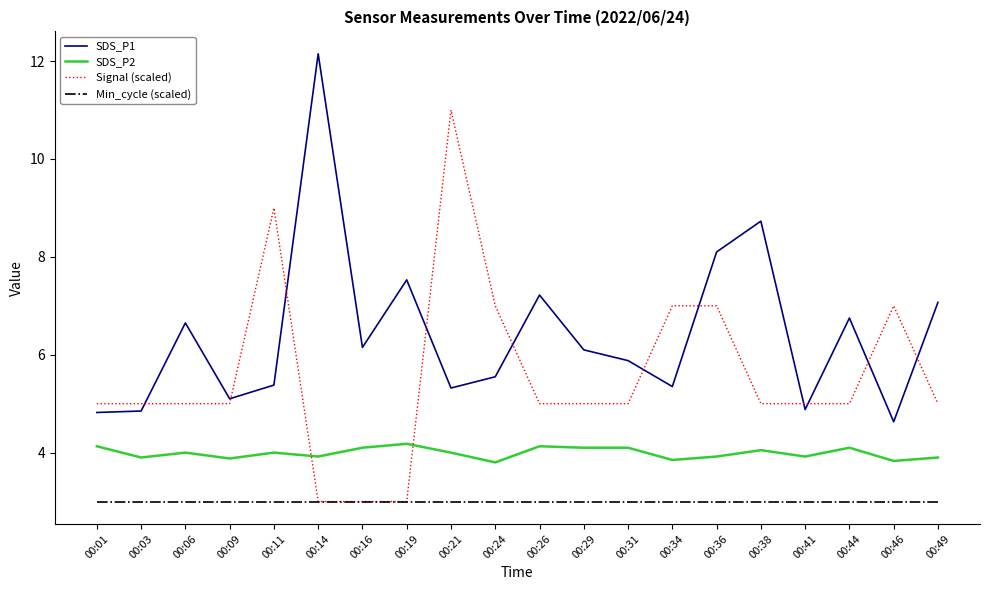

Between 00:03 and 00:06, which series saw the biggest shift?

SDS_P1